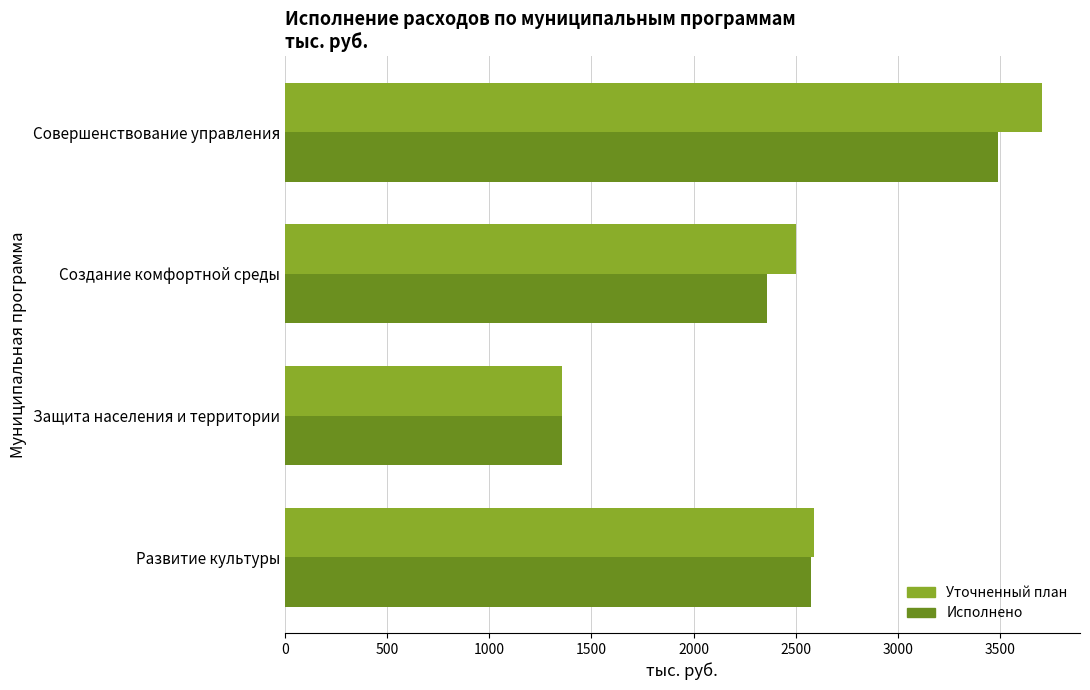

List the series in order of their peak value, highest first.

Уточненный план, Исполнено